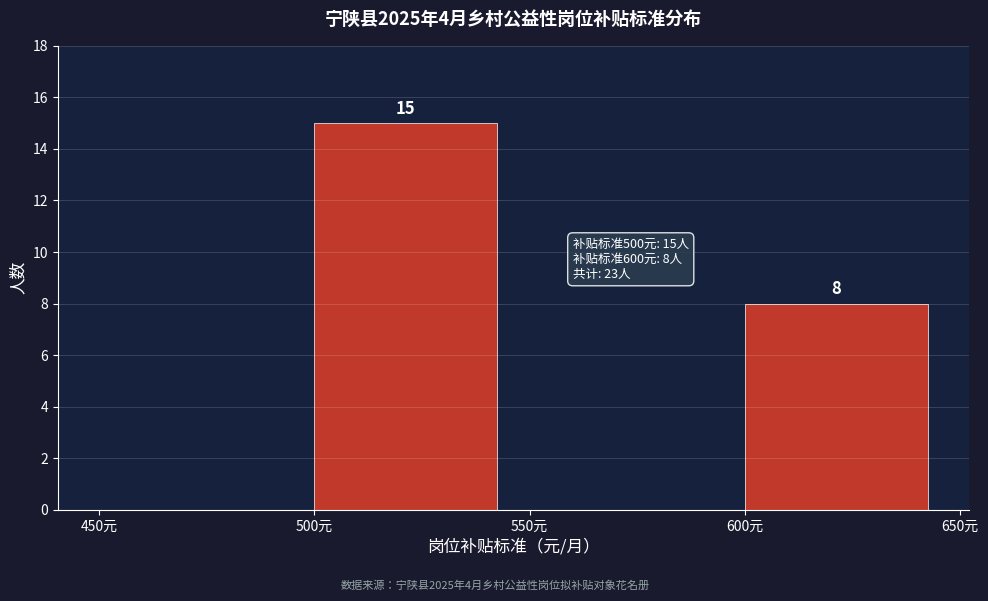

Reading left to right, extract all data points from this chart.

450元=0	500元=15	550元=0	600元=8